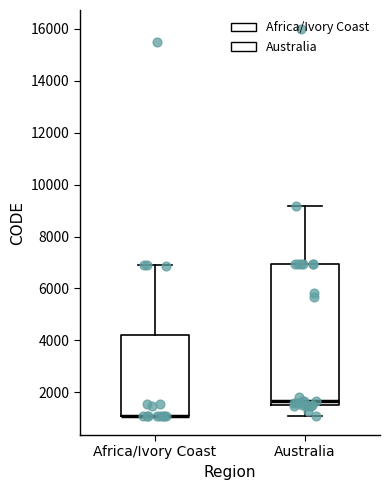

Reading left to right, transcribe this box plot: for each box, give where its median line is, the range the box spans, and where its two whiskers end, as read against the y-axis. The values are not printed on the chart, so give them approximately, as read against the axis.

Africa/Ivory Coast: median 1200 (drawn on the box's lower edge), box 1200 to 4200, whiskers 1200 to 7000
Australia: median 1600 (just above the box's lower edge), box 1600 to 7000, whiskers 1200 to 9200